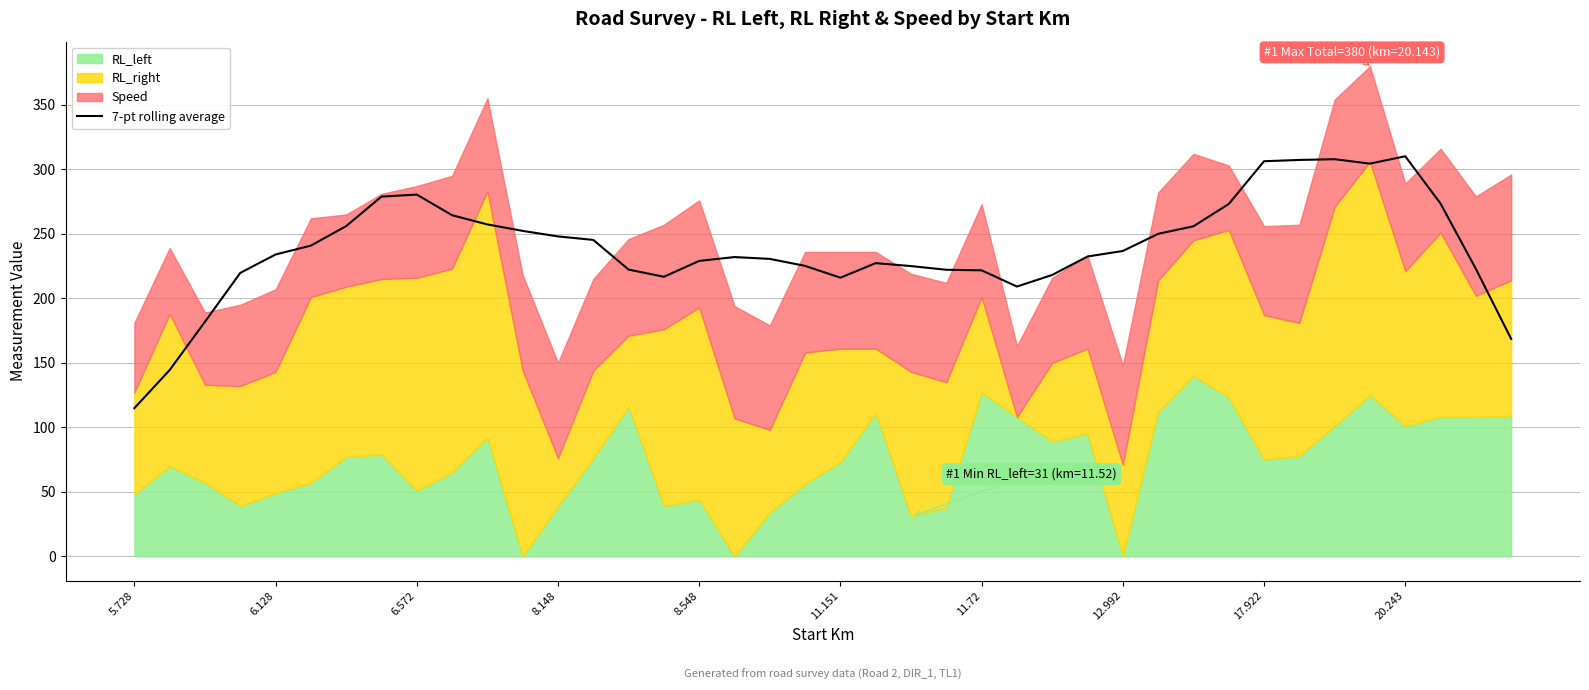

What is the value of the 29th point from the left?

236.7